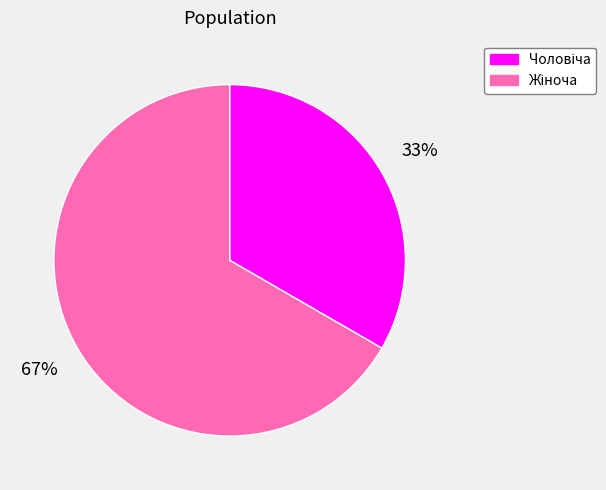

Is there any slice that represents more than half of the pie?

Yes